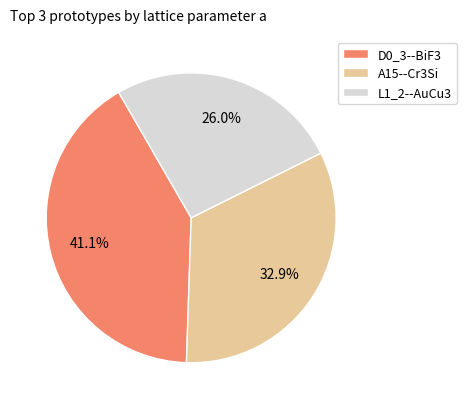

Is there a majority slice in this chart?

No